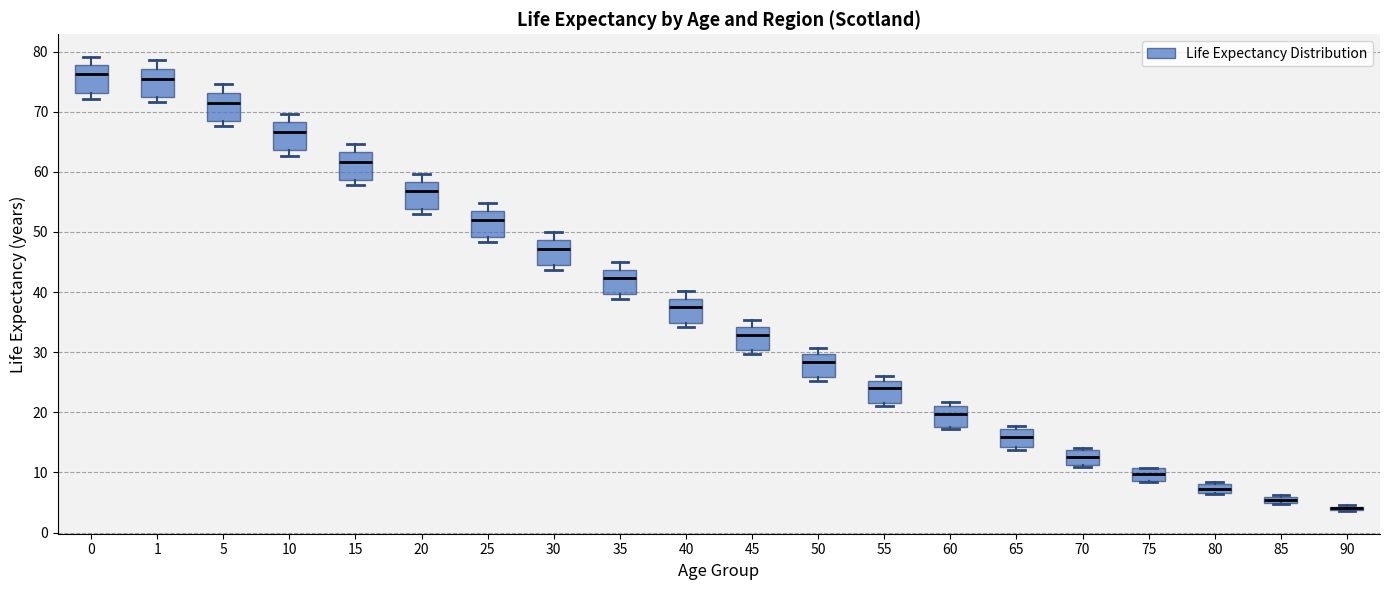

Where is the lower edge of the box at x = 25 on the y-axis? The values are not printed on the chart, so give them approximately, as read against the axis.

49